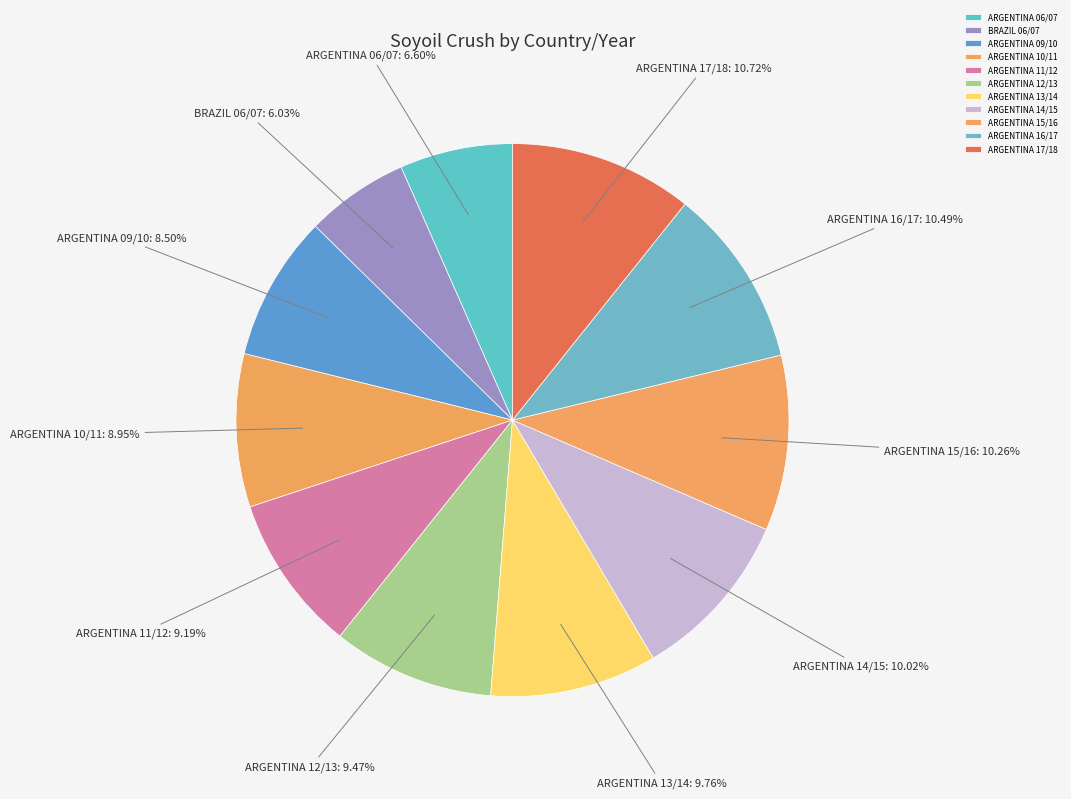

Count the number of slices in the pie.

11